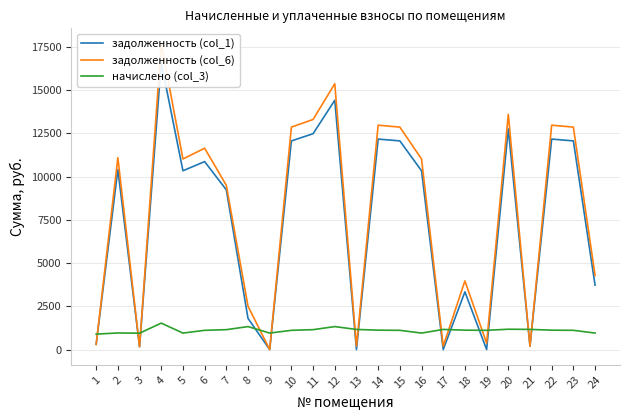

How many lines are shown in the chart?

3